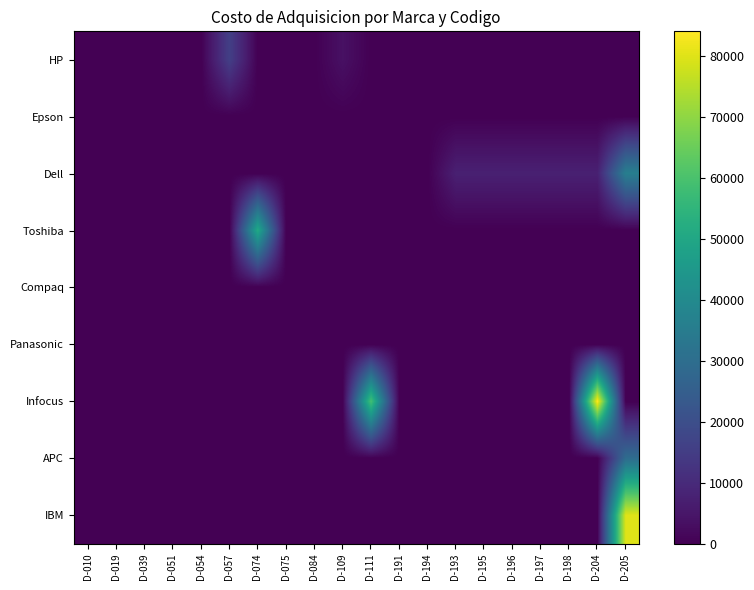

Which series has the largest range (max minus min)?

Infocus